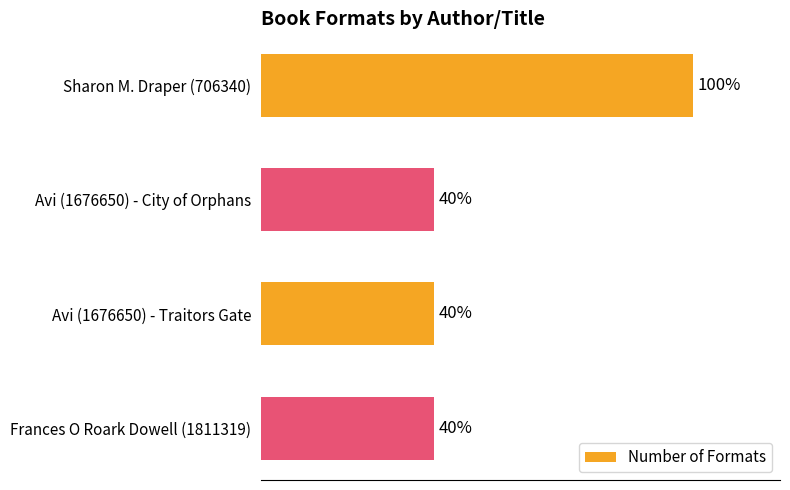

Rank the categories by value from highest to lowest.

Sharon M. Draper (706340), Avi (1676650) - City of Orphans, Avi (1676650) - Traitors Gate, Frances O Roark Dowell (1811319)